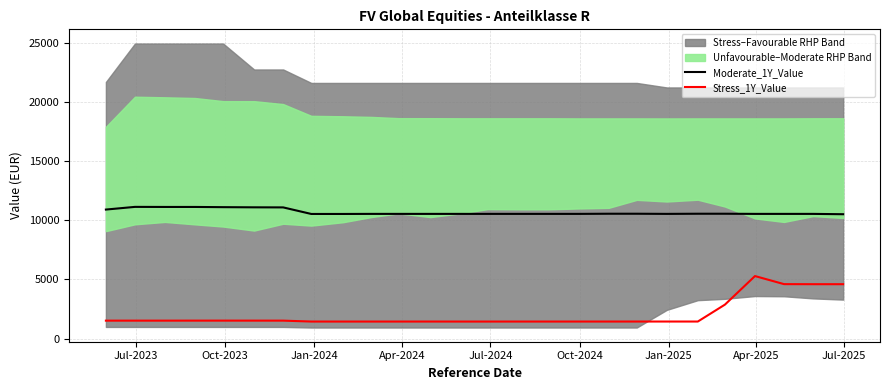

True or false: Moderate_1Y_Value and Stress_1Y_Value intersect in this chart.

False